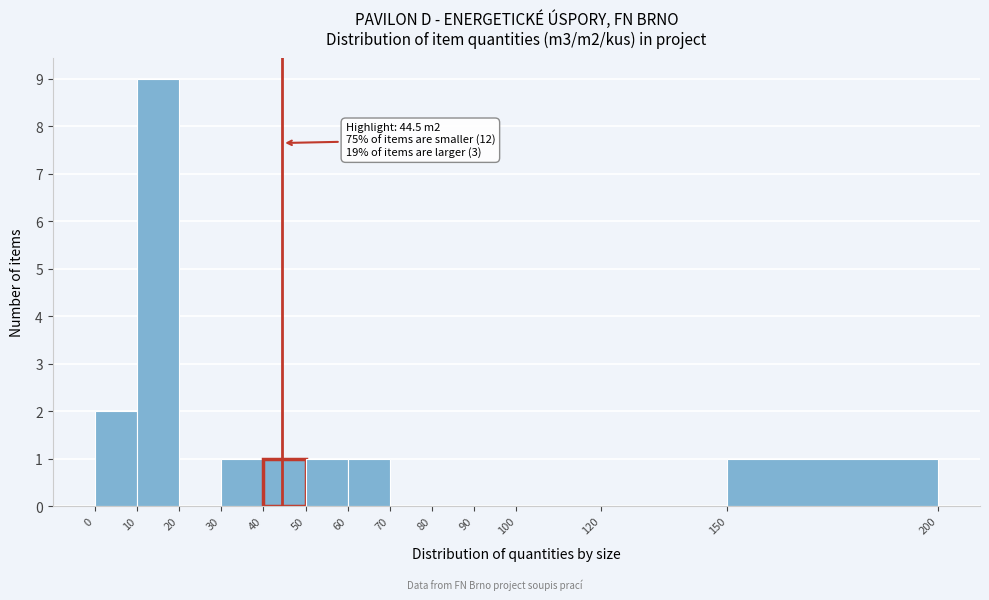

Which range on the x-axis has the tallest bar?

10 to 20